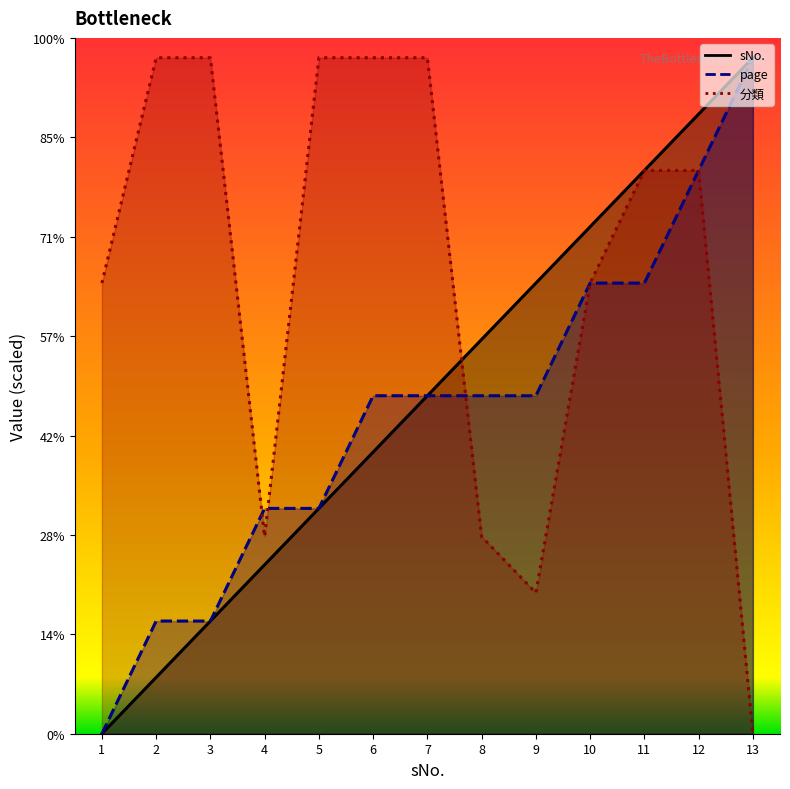

How many times do 分類 and page cross each other?

3